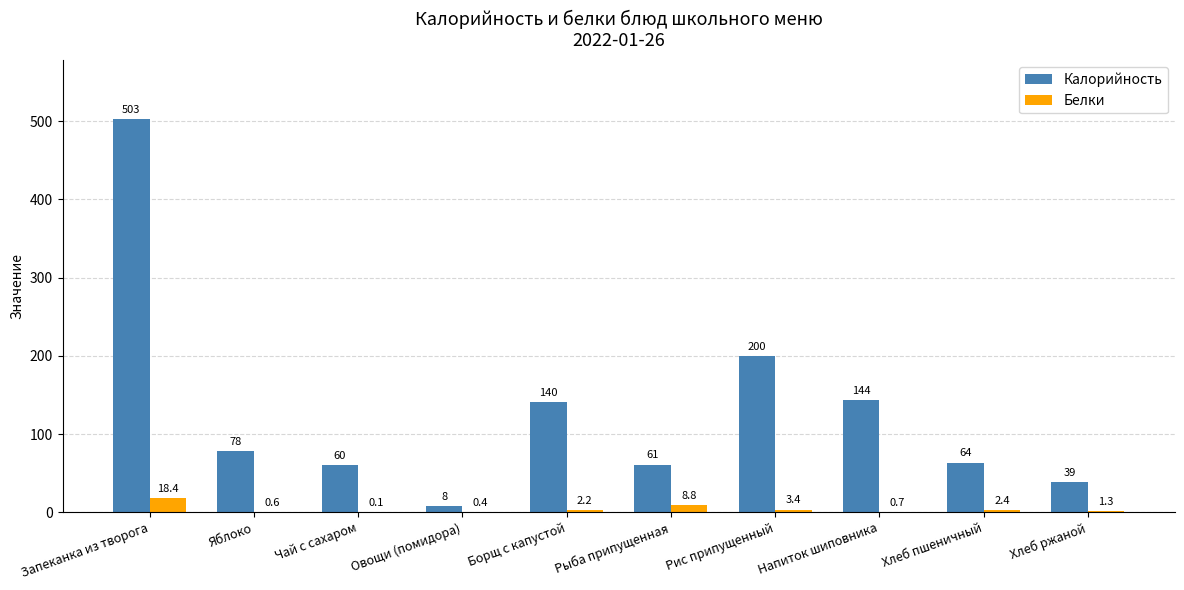

What is the greatest value displayed?

503.0